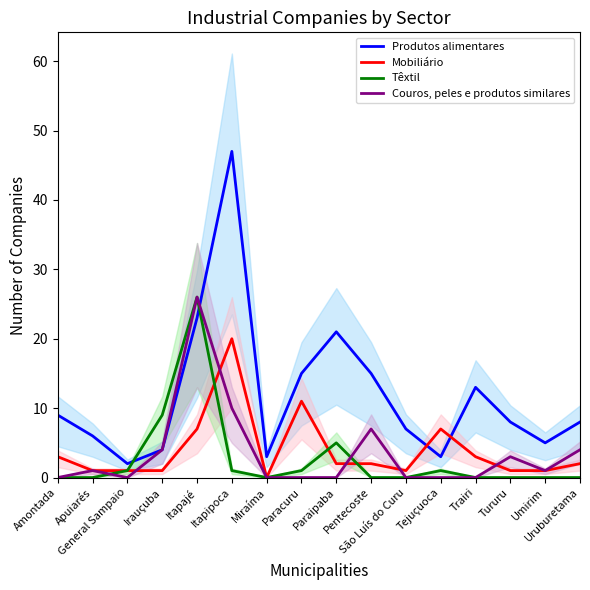

Which has a higher value, Tururu or Pentecoste?

Pentecoste